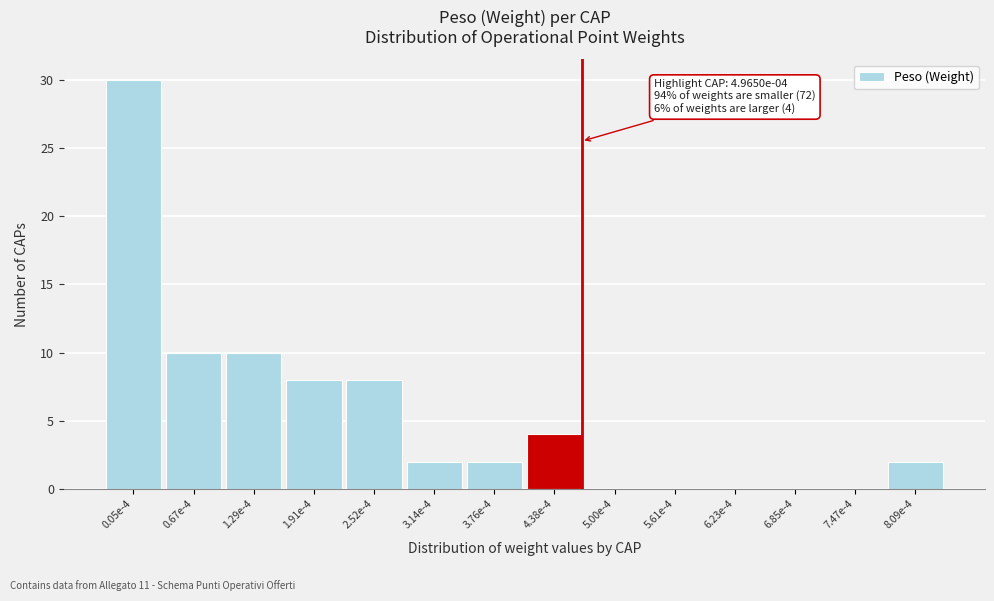

Reading left to right, what are all the values shown in this chart?

0.05e-4=30	0.67e-4=10	1.29e-4=10	1.91e-4=8	2.52e-4=8	3.14e-4=2	3.76e-4=2	4.38e-4=4	5.00e-4=0	5.61e-4=0	6.23e-4=0	6.85e-4=0	7.47e-4=0	8.09e-4=2